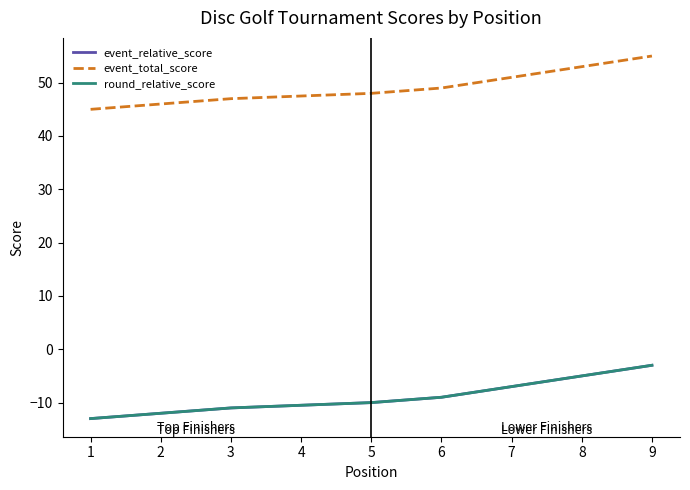

True or false: round_relative_score and event_relative_score cross at least once.

False